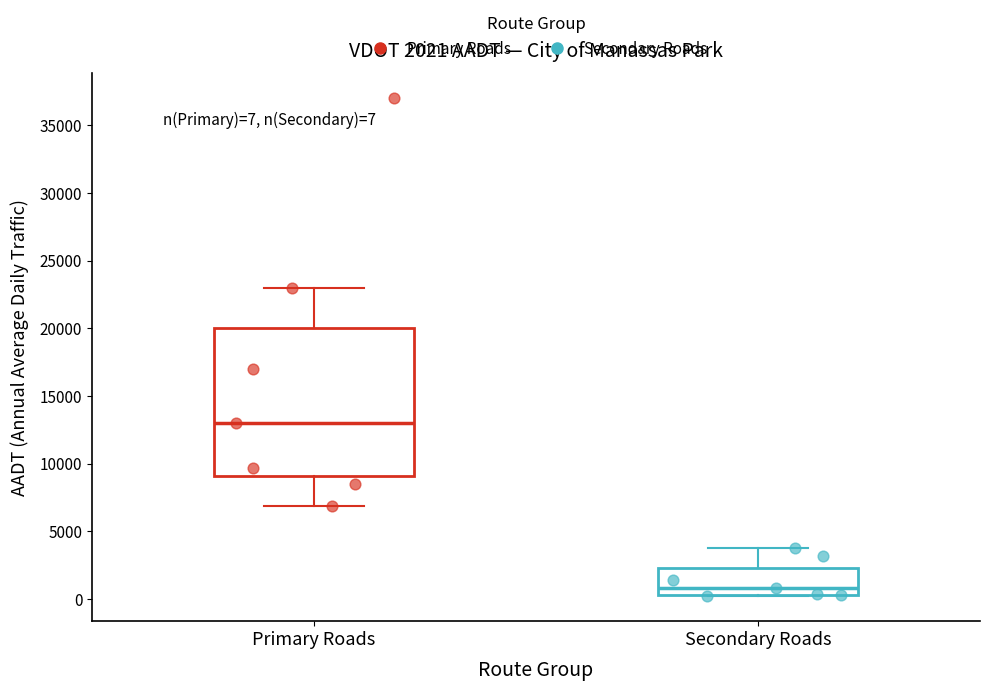

Which box's median line is the highest?

Primary Roads